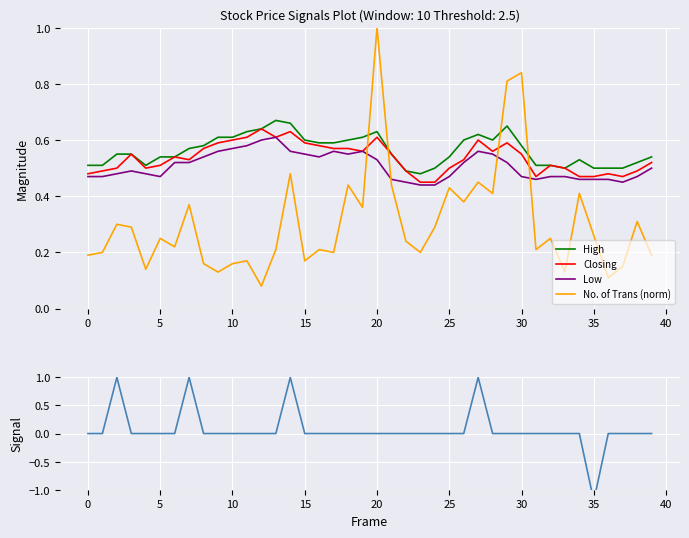

Does the chart display data point markers on the line(s)?

No